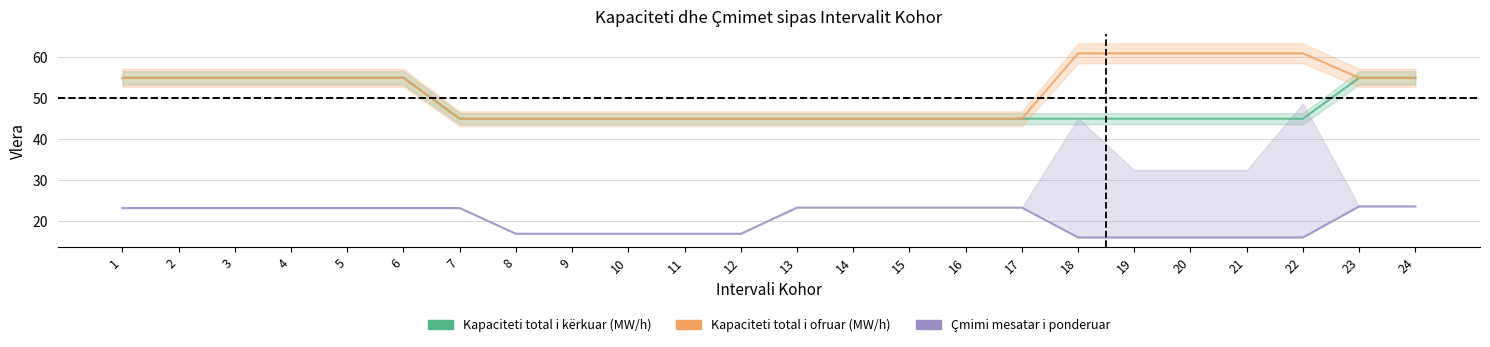

True or false: Çmimi i ofertës më të ulët (Euro/MW/h) and Kapaciteti total i ofruar (MW/h) intersect in this chart.

False